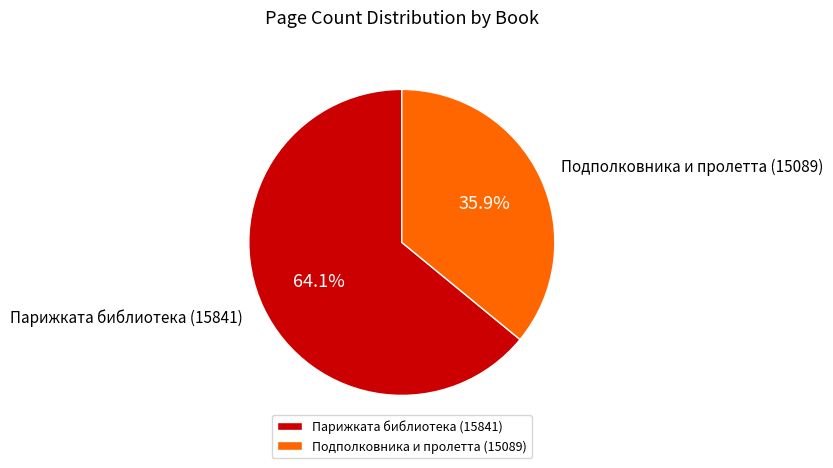

How much of the chart is everything except Подполковника и пролетта (15089)?

64.1%